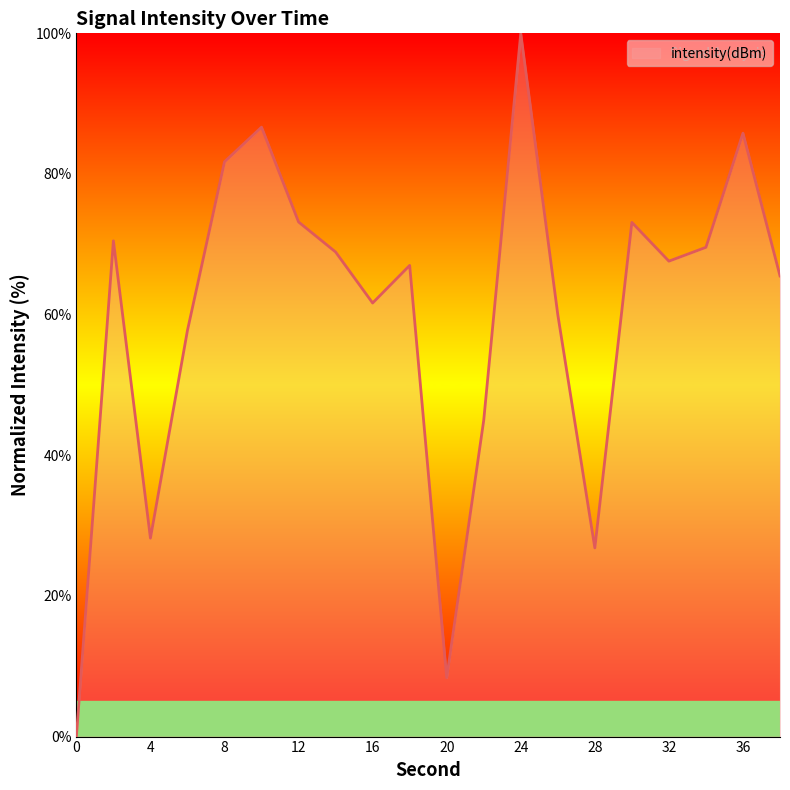

What is the average value?

59.9